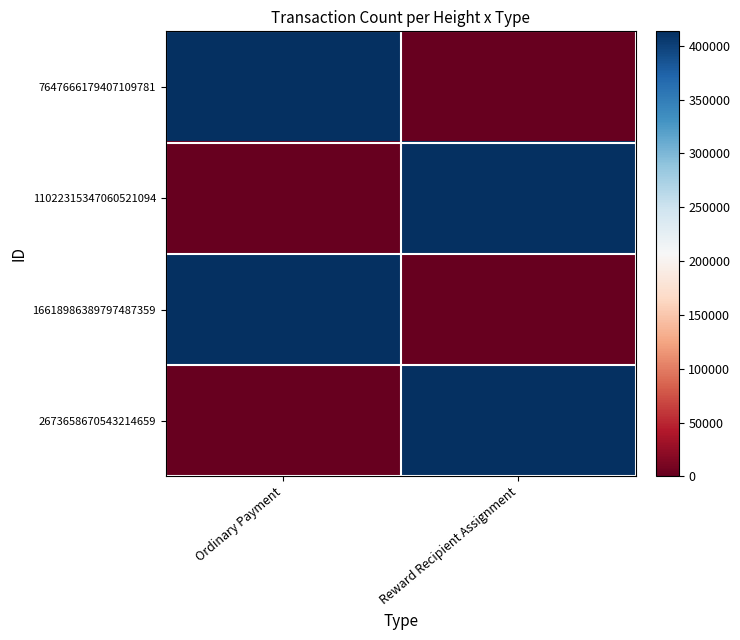

What is the difference between the highest and lowest values at Reward Recipient Assignment?

413414